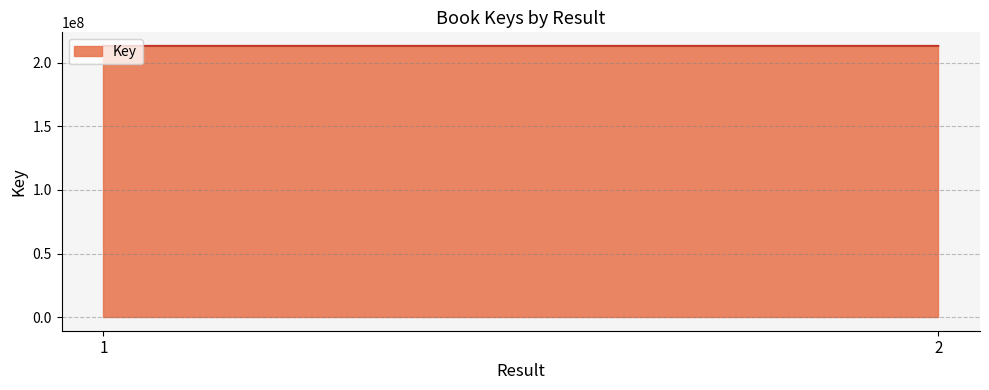

Which has a higher value, 2 or 1?

2